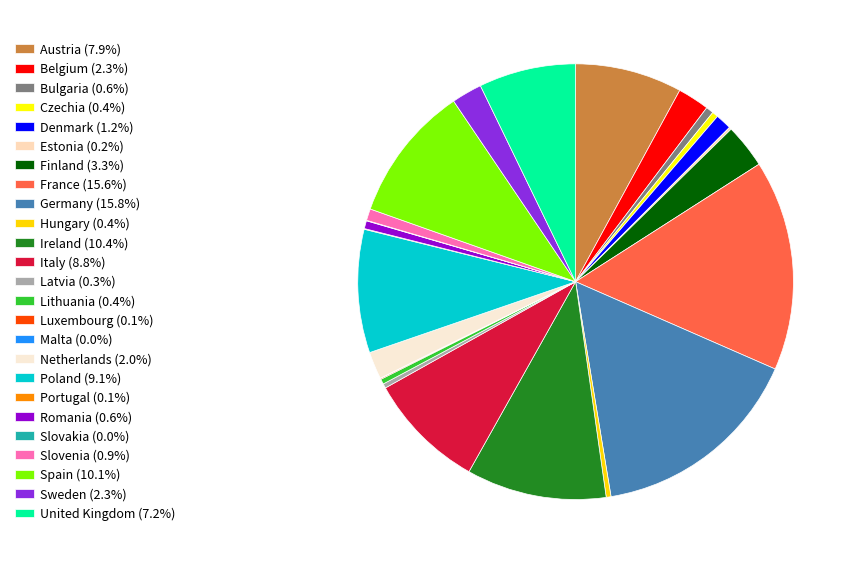

To the nearest percent, what portion does Germany represent?

16%